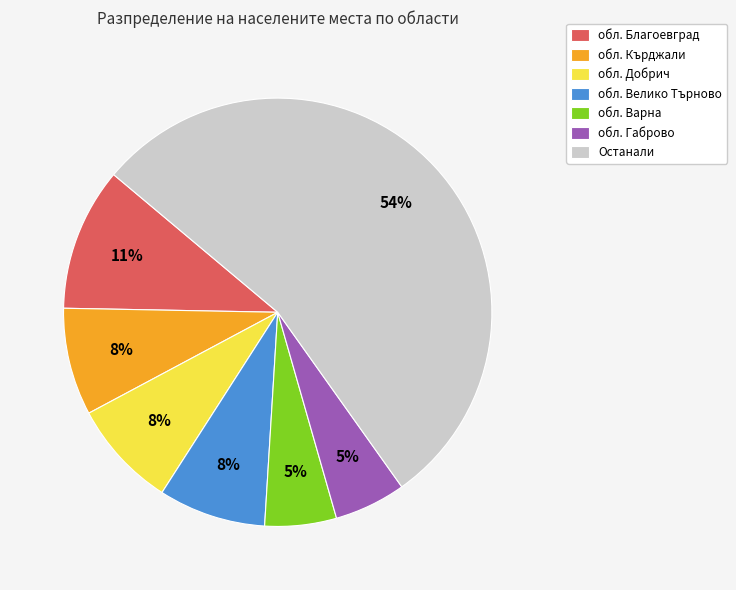

Which has a higher value, обл. Кърджали or обл. Благоевград?

обл. Благоевград